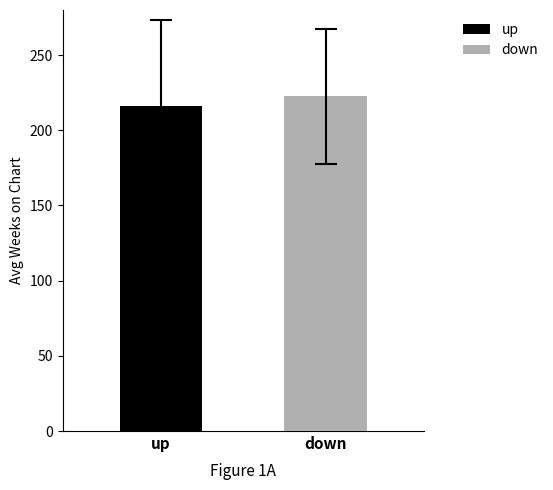

What is the minimum value shown in the chart?

216.3